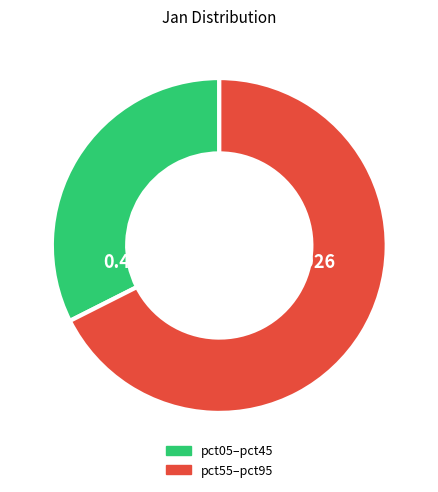

How many segments does this pie chart have?

2